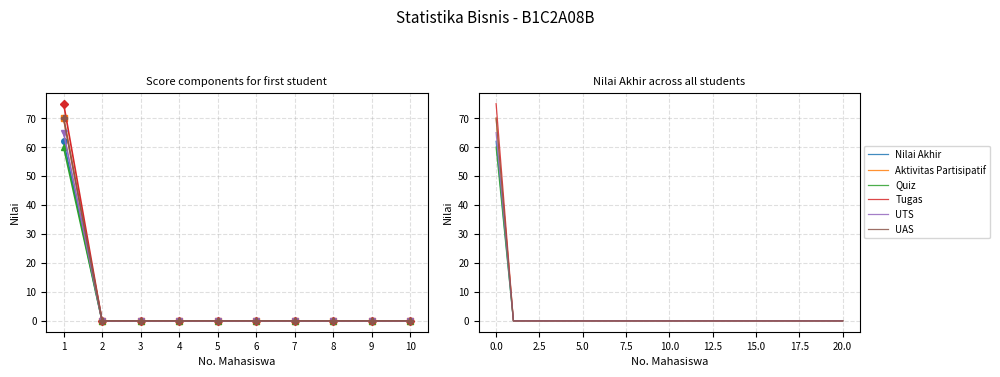

True or false: Aktivitas Partisipatif and Tugas intersect in this chart.

False